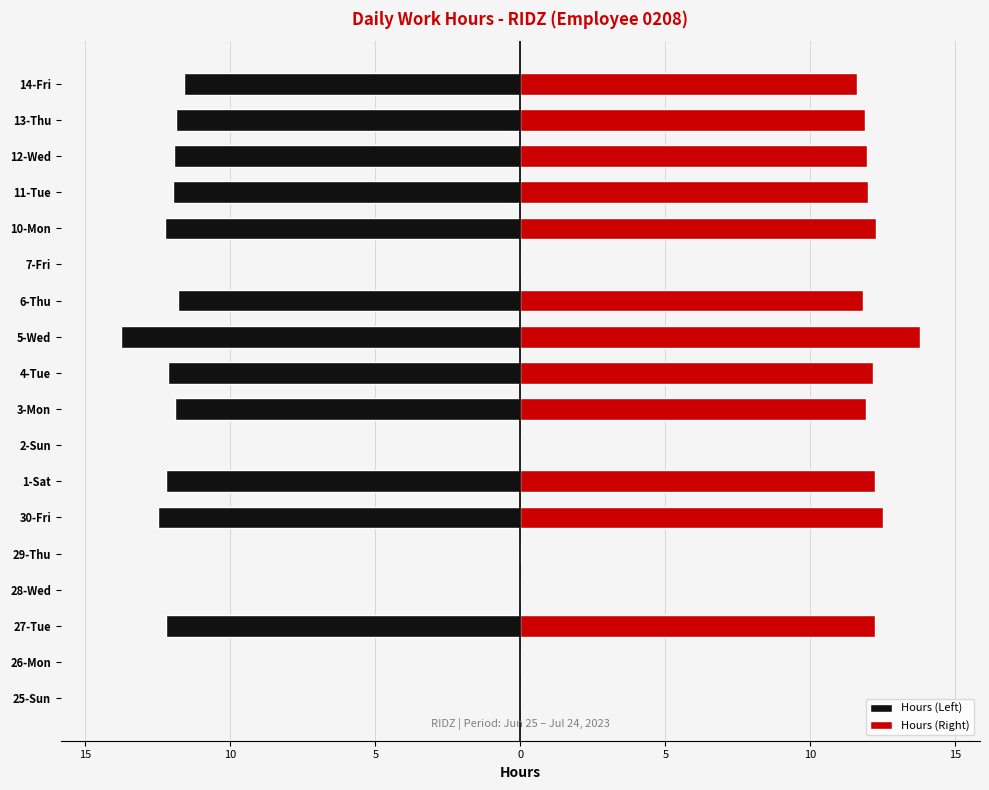

Is it true that Hours (Left) equals -0.0 at 29-Thu?

True